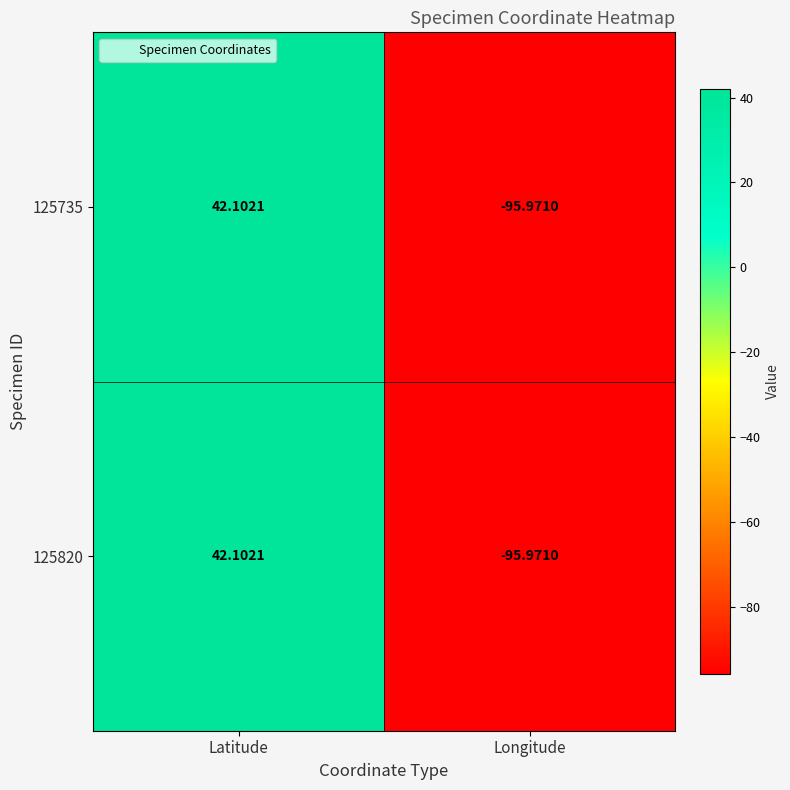

At which label does 125820 first exceed 42?

Latitude